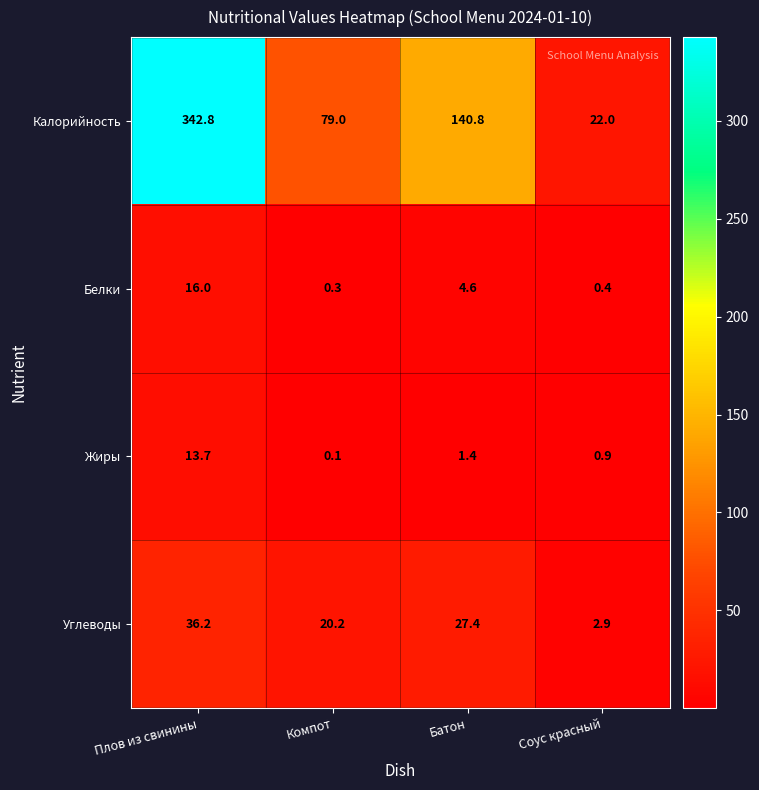

What is the maximum value for Белки?

16.0